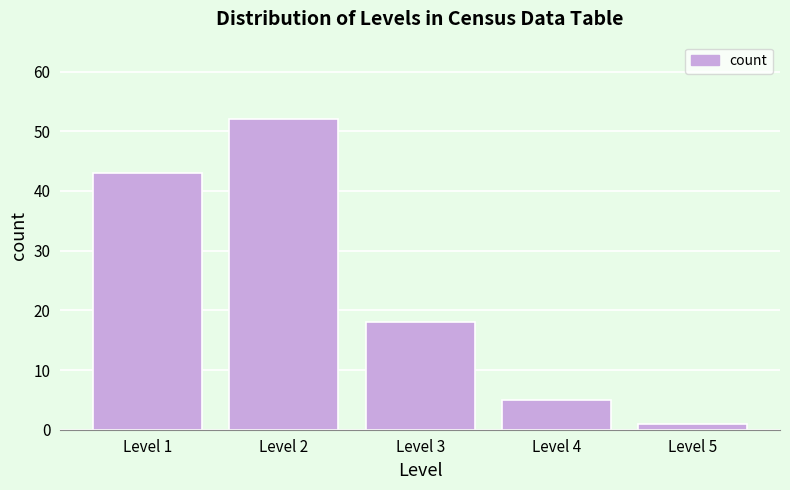

Reading left to right, transcribe all the data shown in this chart.

Level 1=43	Level 2=52	Level 3=18	Level 4=5	Level 5=1